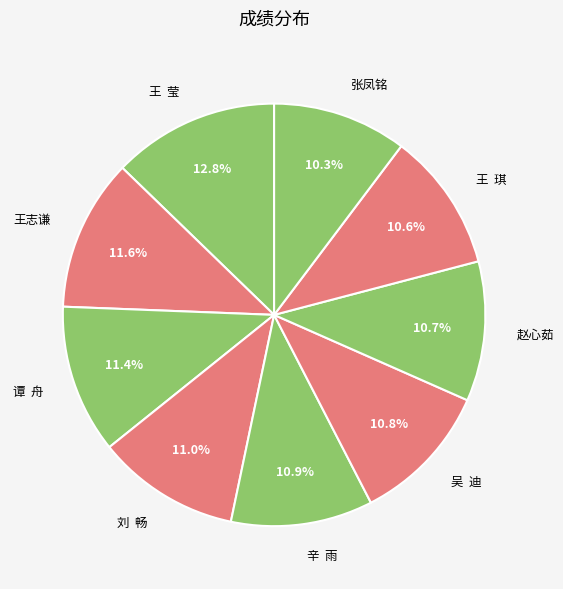

Approximately how many times larger is the value at 赵心茹 compared to 张凤铭?

1.0